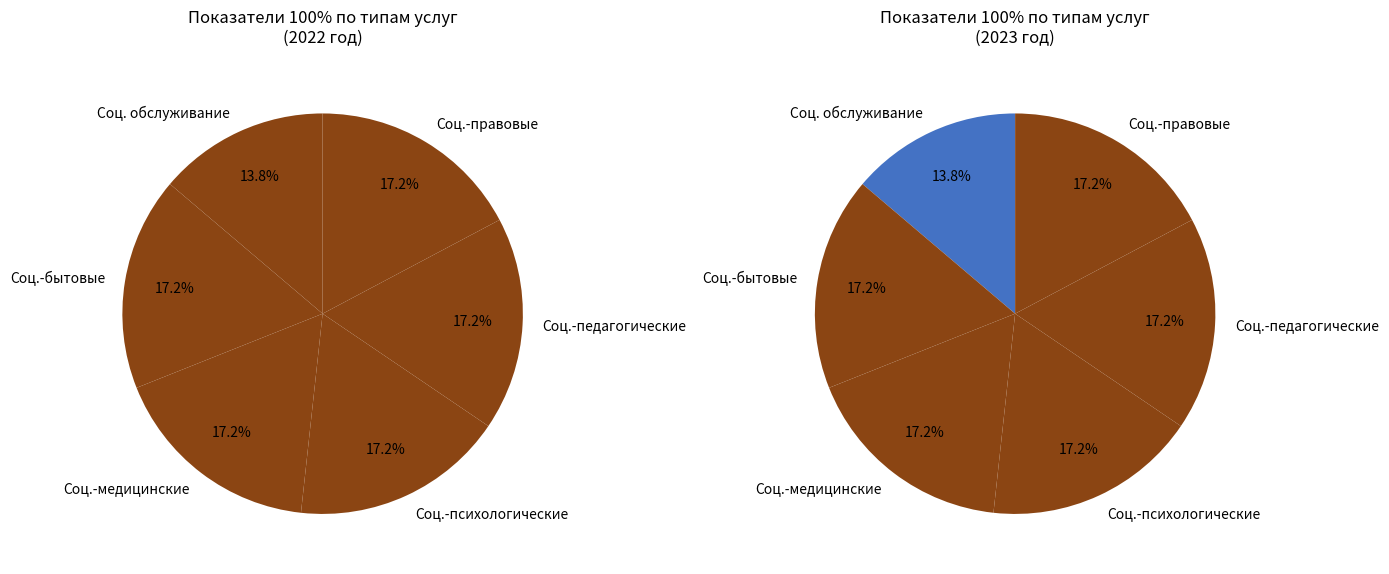

Is it true that Повышение качества (100%) is 24% of the pie?

False